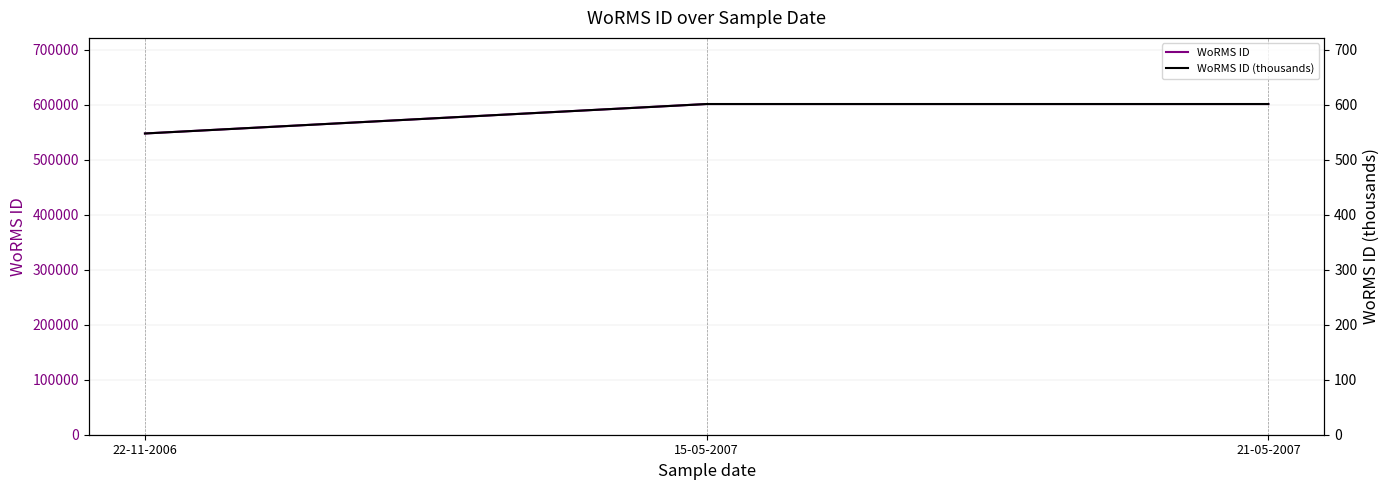

Rank the categories by WoRMS ID (thousands) value from highest to lowest.

15-05-2007, 21-05-2007, 22-11-2006